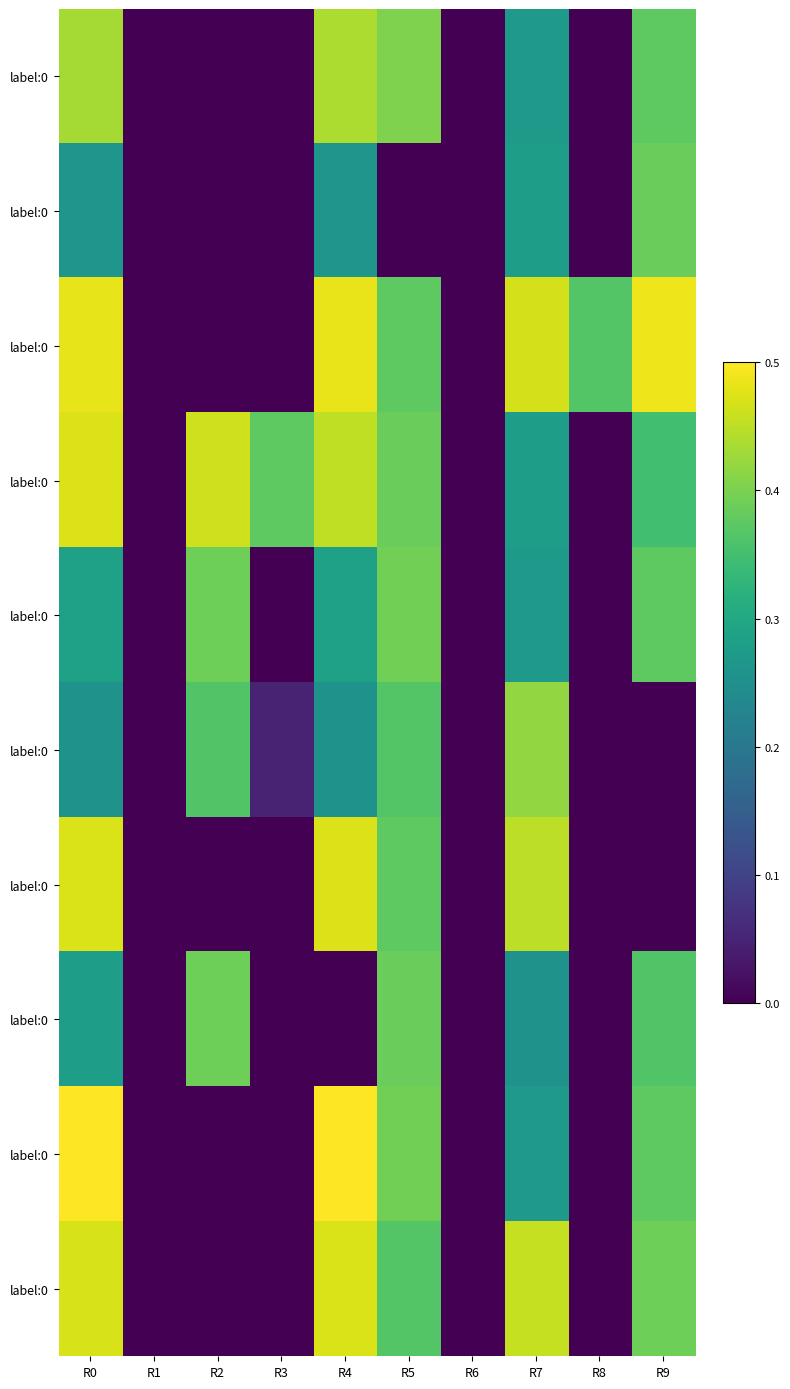

Between R8 and R4, which is larger?

R4